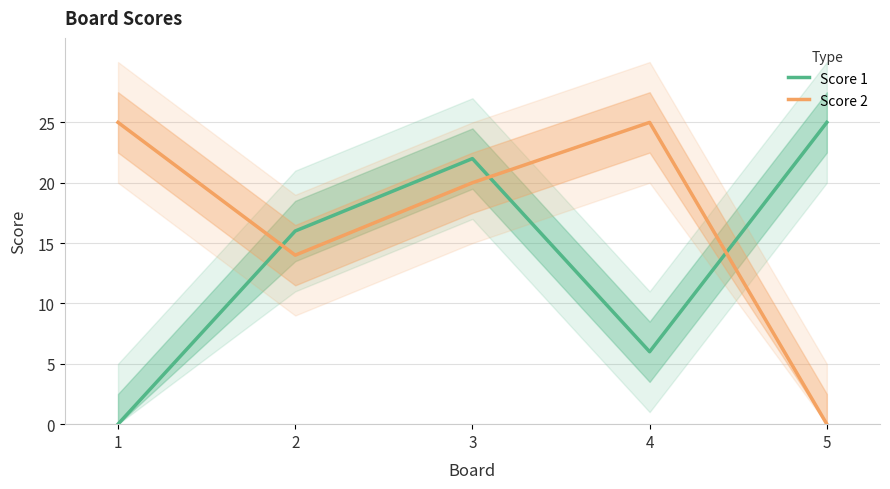

What is the difference between the Score 2 values at 2 and 5?

14